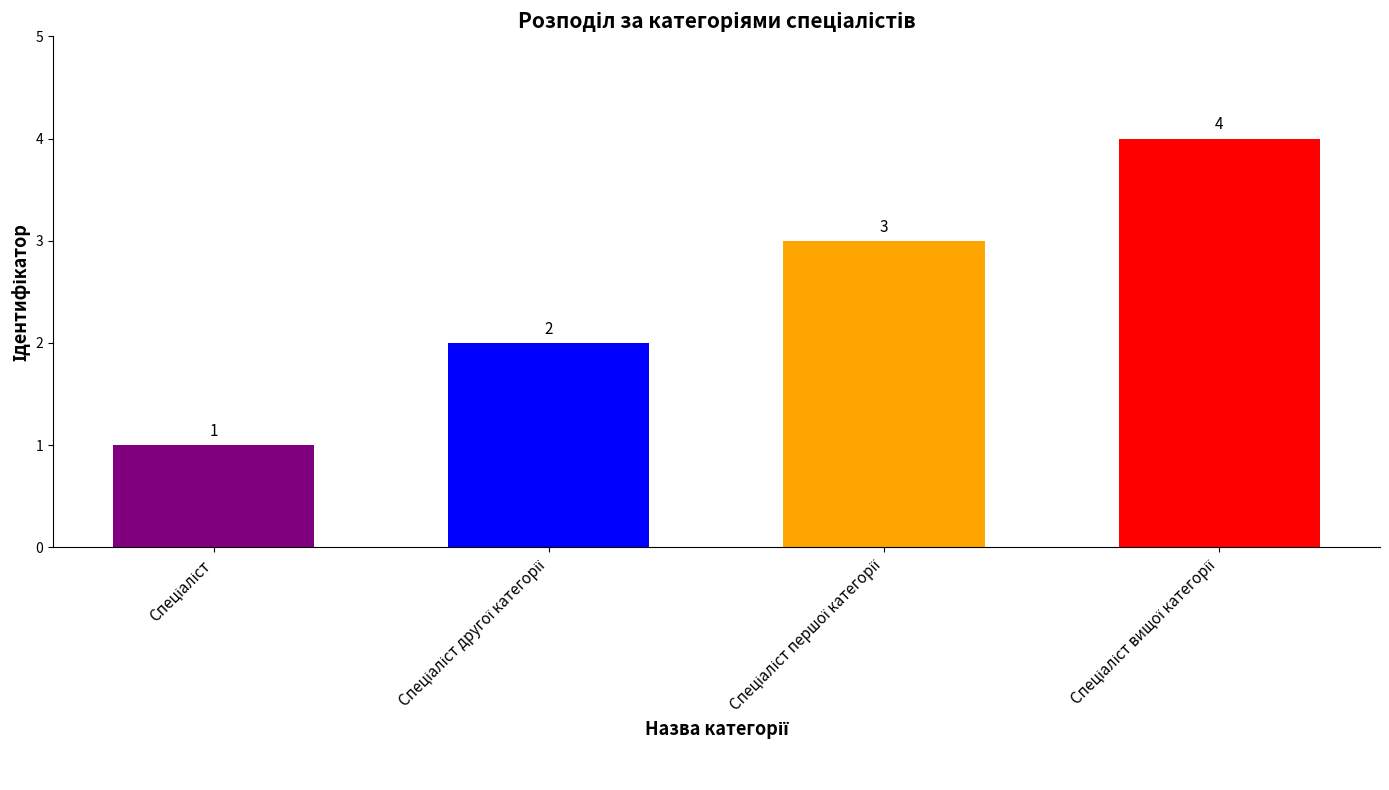

How many bars are there in total?

4